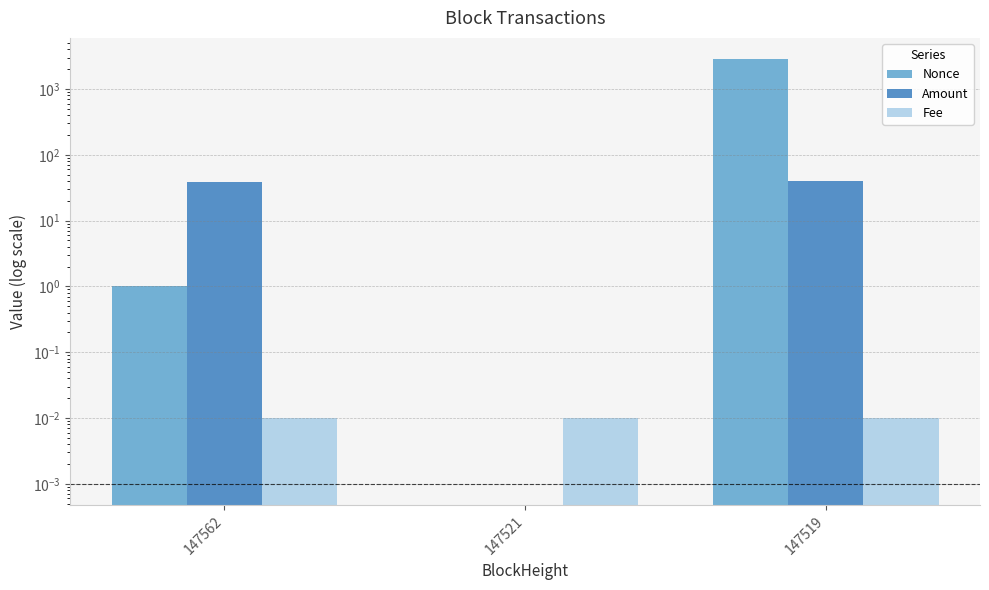

True or false: Amount has a value of 38.4 at 147562.

True